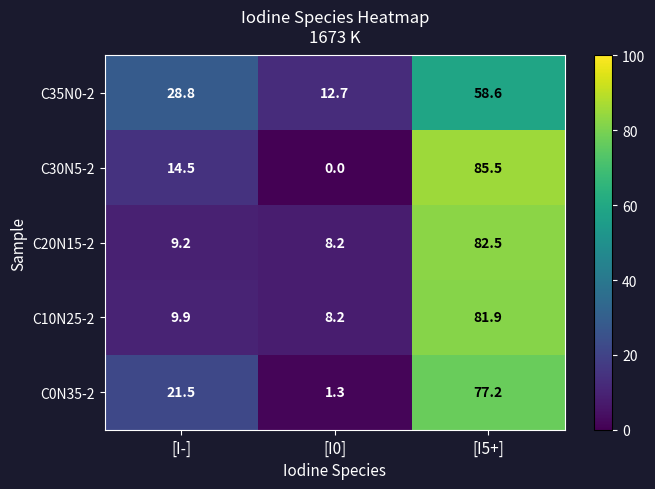

How many categories are shown in the chart?

3